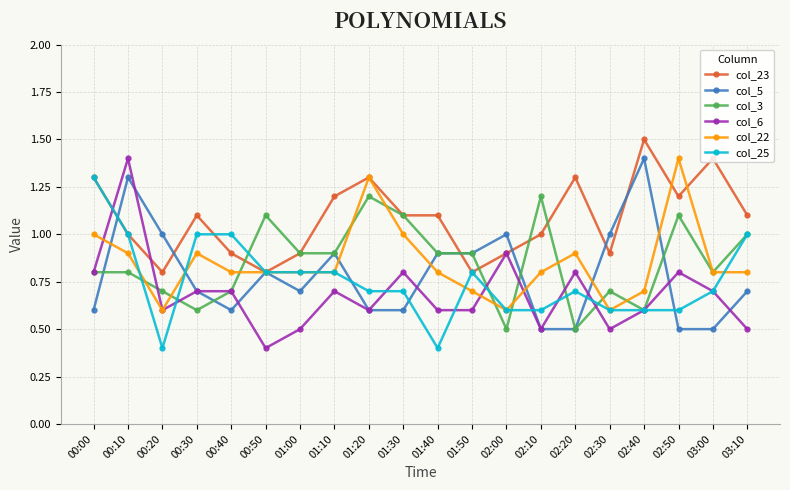

Reading left to right, transcribe all the data shown in this chart.

col_23: 00:00=1.3	00:10=1.0	00:20=0.8	00:30=1.1	00:40=0.9	00:50=0.8	01:00=0.9	01:10=1.2	01:20=1.3	01:30=1.1	01:40=1.1	01:50=0.8	02:00=0.9	02:10=1.0	02:20=1.3	02:30=0.9	02:40=1.5	02:50=1.2	03:00=1.4	03:10=1.1
col_5: 00:00=0.6	00:10=1.3	00:20=1.0	00:30=0.7	00:40=0.6	00:50=0.8	01:00=0.7	01:10=0.9	01:20=0.6	01:30=0.6	01:40=0.9	01:50=0.9	02:00=1.0	02:10=0.5	02:20=0.5	02:30=1.0	02:40=1.4	02:50=0.5	03:00=0.5	03:10=0.7
col_3: 00:00=0.8	00:10=0.8	00:20=0.7	00:30=0.6	00:40=0.7	00:50=1.1	01:00=0.9	01:10=0.9	01:20=1.2	01:30=1.1	01:40=0.9	01:50=0.9	02:00=0.5	02:10=1.2	02:20=0.5	02:30=0.7	02:40=0.6	02:50=1.1	03:00=0.8	03:10=1.0
col_6: 00:00=0.8	00:10=1.4	00:20=0.6	00:30=0.7	00:40=0.7	00:50=0.4	01:00=0.5	01:10=0.7	01:20=0.6	01:30=0.8	01:40=0.6	01:50=0.6	02:00=0.9	02:10=0.5	02:20=0.8	02:30=0.5	02:40=0.6	02:50=0.8	03:00=0.7	03:10=0.5
col_22: 00:00=1.0	00:10=0.9	00:20=0.6	00:30=0.9	00:40=0.8	00:50=0.8	01:00=0.8	01:10=0.8	01:20=1.3	01:30=1.0	01:40=0.8	01:50=0.7	02:00=0.6	02:10=0.8	02:20=0.9	02:30=0.6	02:40=0.7	02:50=1.4	03:00=0.8	03:10=0.8
col_25: 00:00=1.3	00:10=1.0	00:20=0.4	00:30=1.0	00:40=1.0	00:50=0.8	01:00=0.8	01:10=0.8	01:20=0.7	01:30=0.7	01:40=0.4	01:50=0.8	02:00=0.6	02:10=0.6	02:20=0.7	02:30=0.6	02:40=0.6	02:50=0.6	03:00=0.7	03:10=1.0